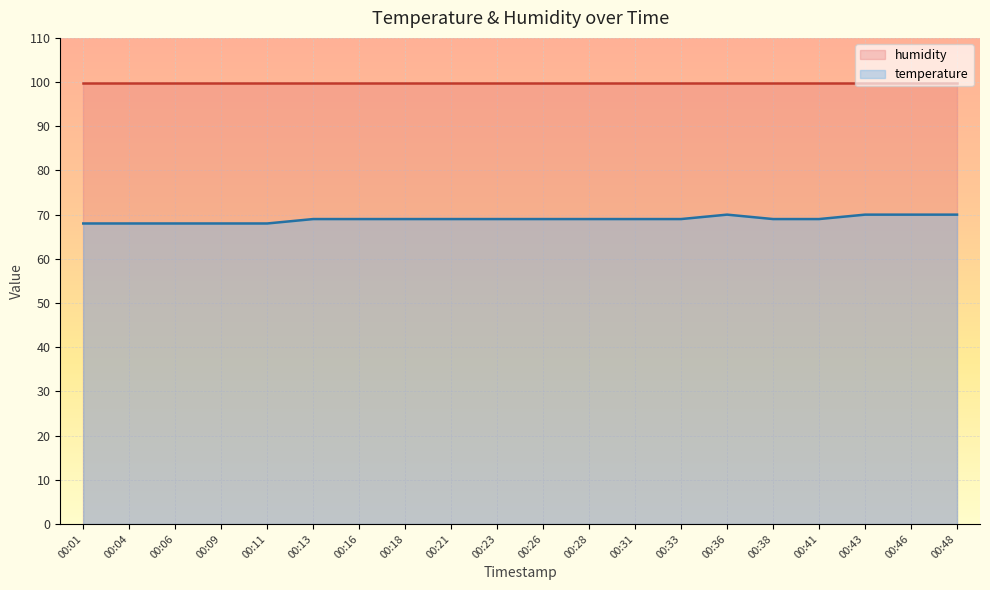

What is the difference between the values at 00:43 and 00:26?

1